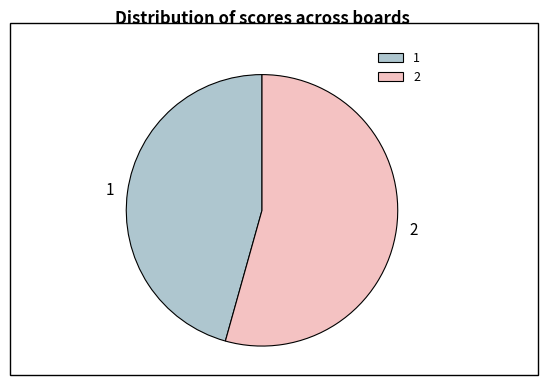

How many segments does this pie chart have?

2